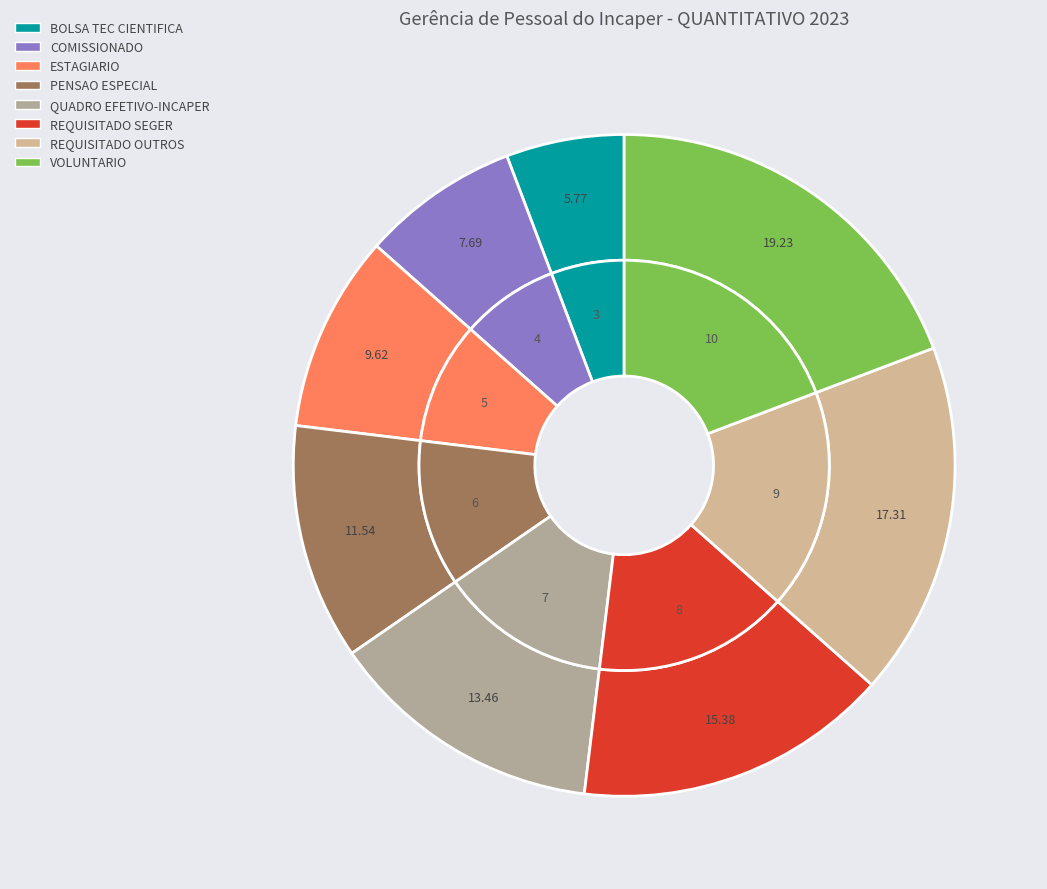

Rank the categories by value from highest to lowest.

VOLUNTARIO, REQUISITADO OUTROS, REQUISITADO SEGER, QUADRO EFETIVO-INCAPER, PENSAO ESPECIAL, ESTAGIARIO, COMISSIONADO, BOLSA TEC CIENTIFICA